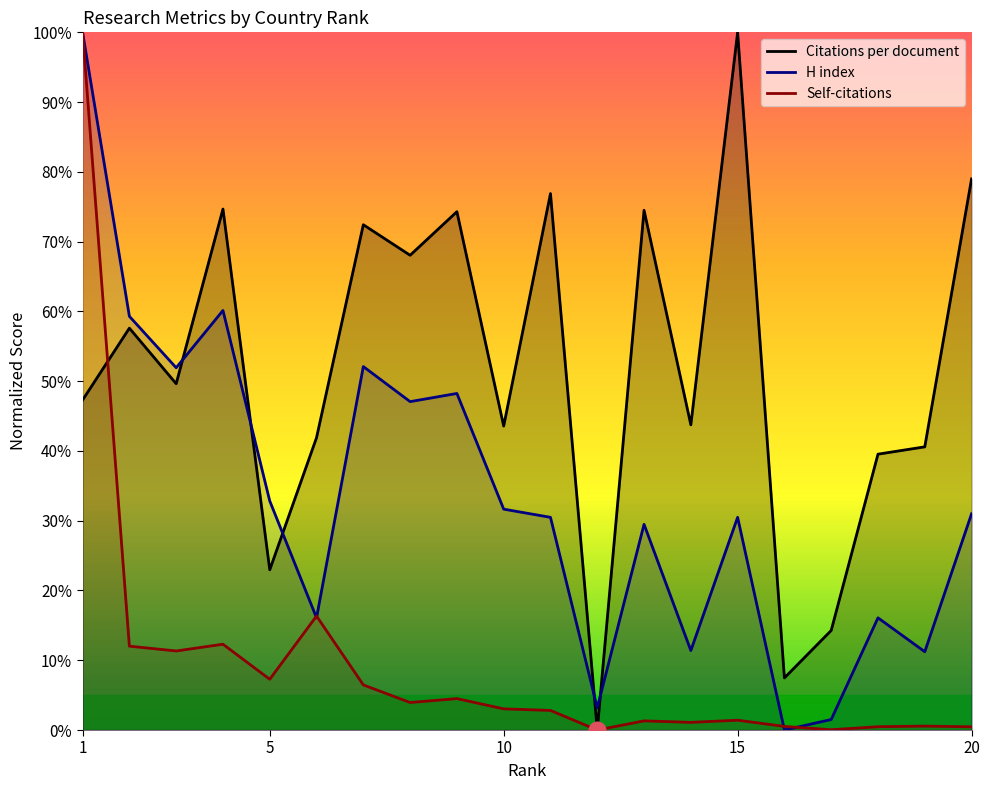

Which series has the largest total across all categories?

Citations per document